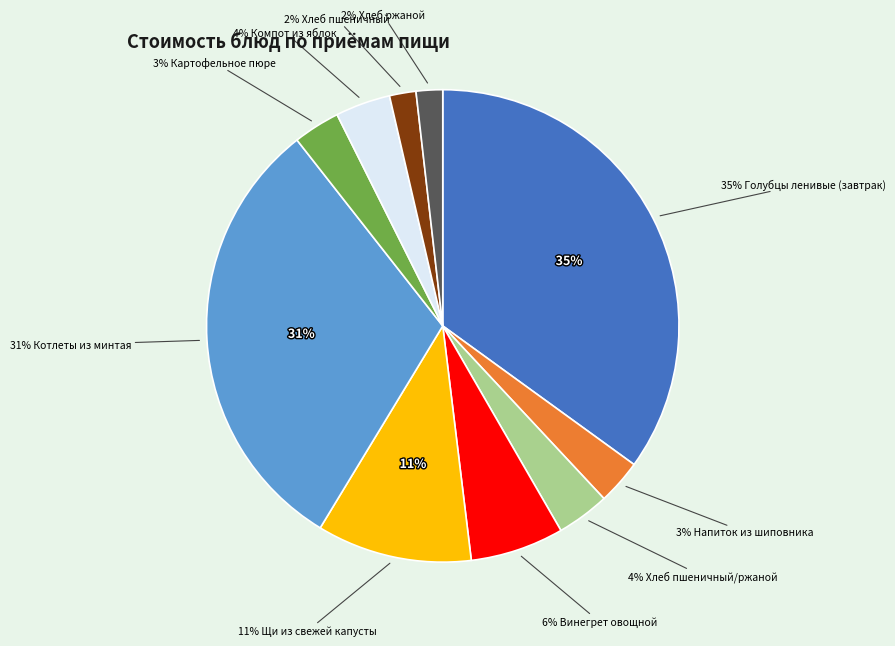

Which has a higher value, Винегрет овощной or Компот из яблок?

Винегрет овощной